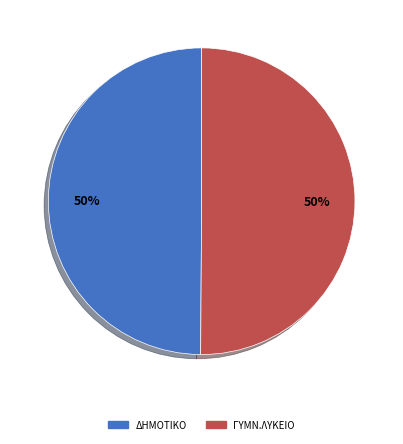

Is it true that ΔΗΜΟΤΙΚΟ is 36% of the pie?

False